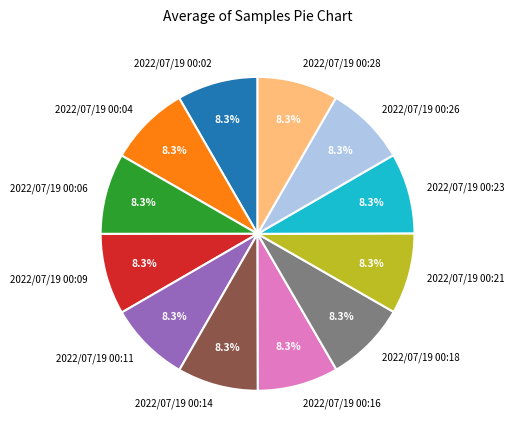

Does 2022/07/19 00:23 account for over 50% of the chart?

No